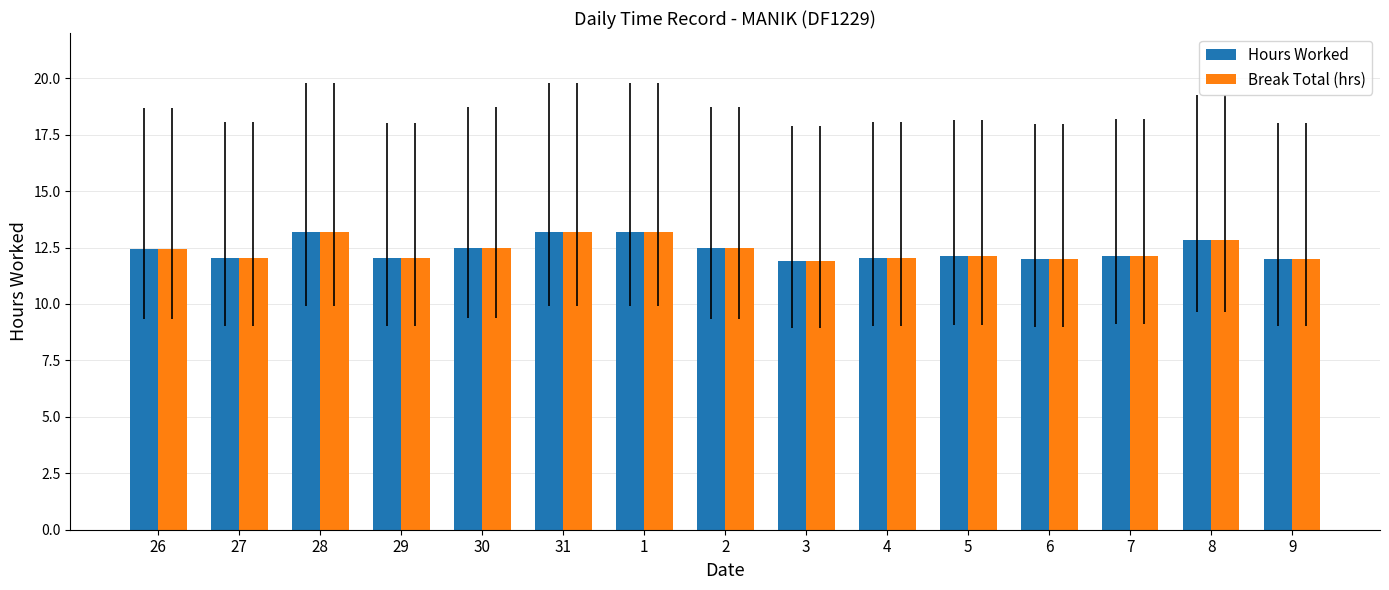

Is the value of Hours Worked at 5 greater than the value of Break Total (hrs) at 8?

No